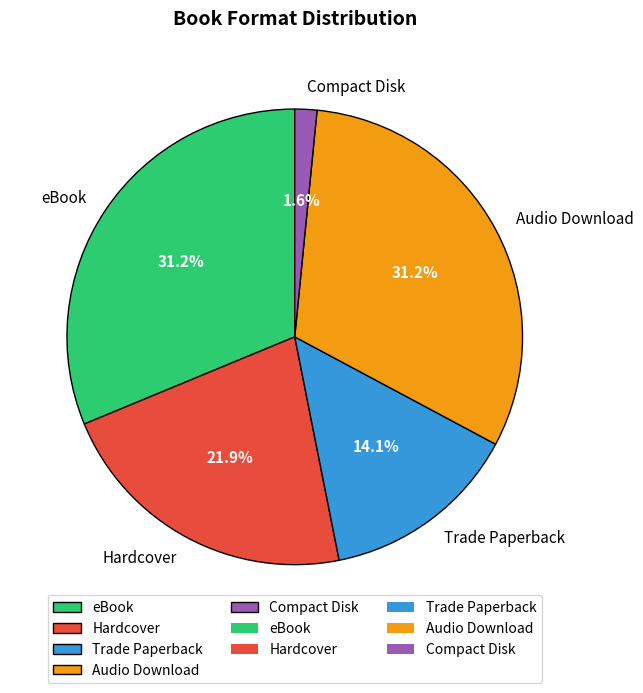

How many slices are in this pie chart?

5